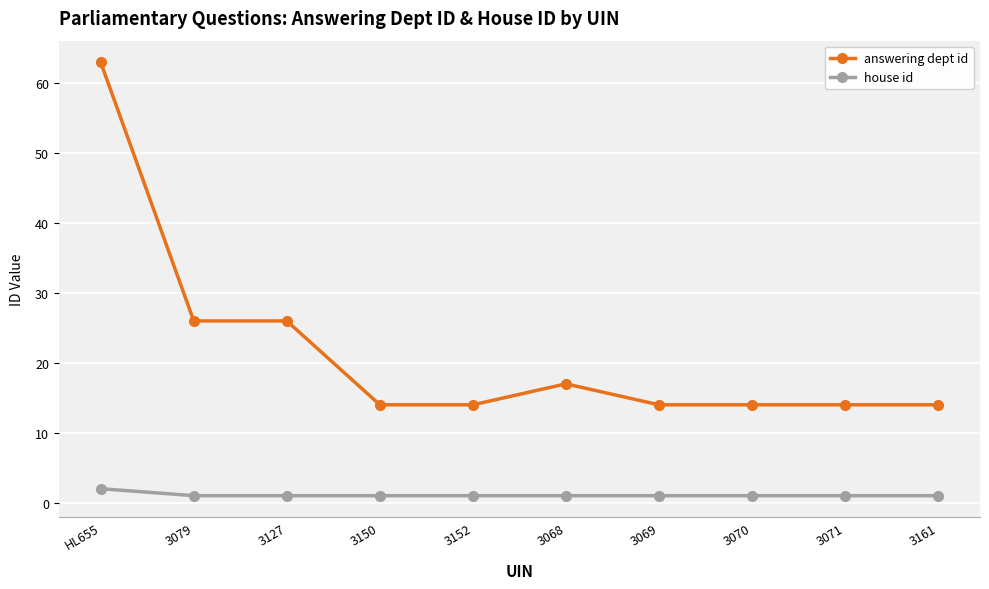

What is the label of the 1st point from the right?

3161